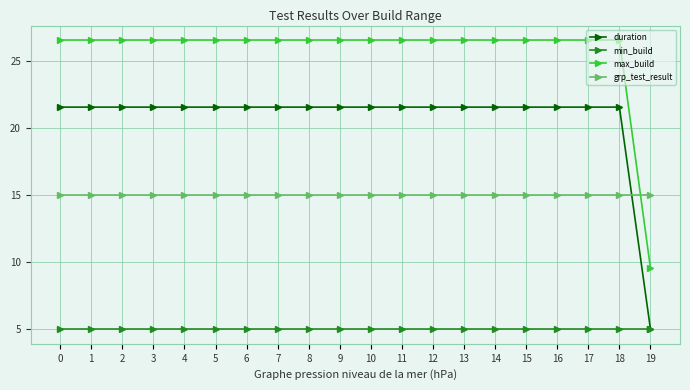

What is the value of the max_build point at the 19th from the left?

26.6